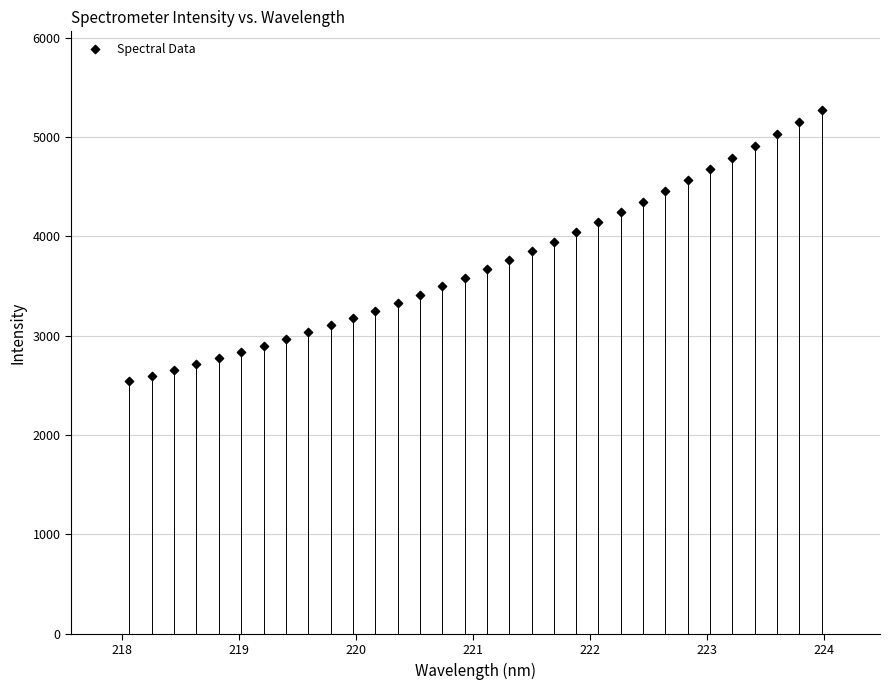

What is the range of X values (max minus min)?

5.9